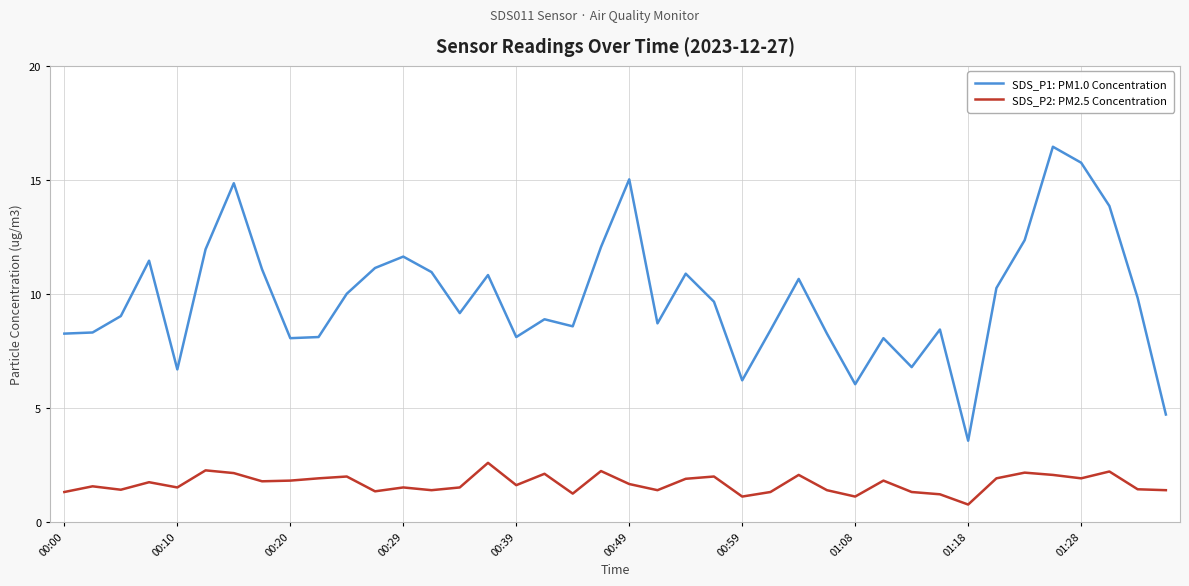

Which series has the largest range (max minus min)?

SDS_P1: PM1.0 Concentration